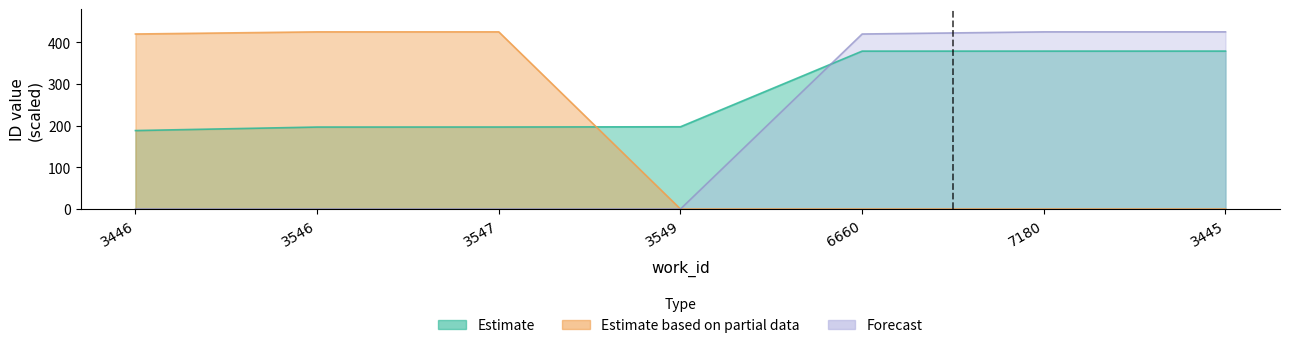

Is the value of Estimate at 6660 greater than the value of Estimate based on partial data at 3547?

No